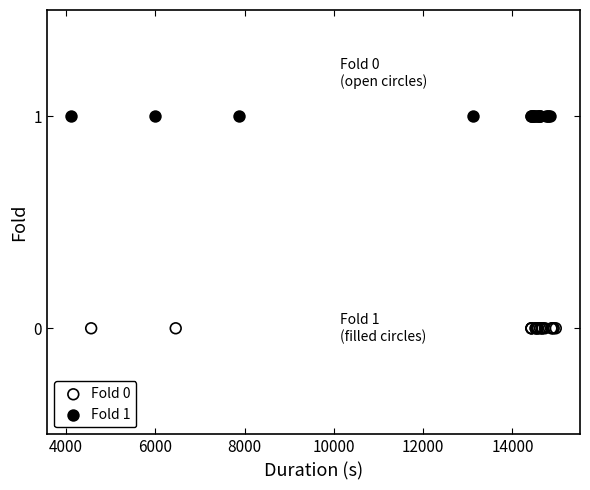

Which series reaches the maximum Y coordinate?

Fold 1